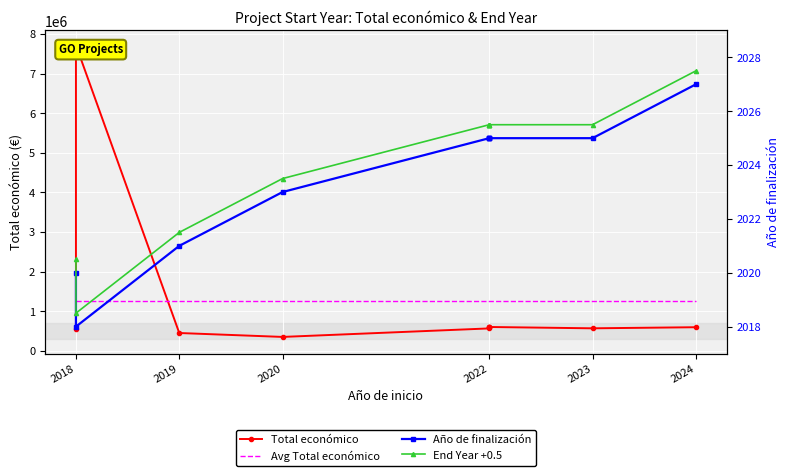

Reading left to right, extract all data points from this chart.

Total económico: 540000.0	7717171.0	447749.0	348843.0	563721.0	598672.0	599022.0	599754.0	566298.0	593715.0
Avg Total económico: 1257494.5	1257494.5	1257494.5	1257494.5	1257494.5	1257494.5	1257494.5	1257494.5	1257494.5	1257494.5
Año de finalización: 2020.0	2018.0	2021.0	2023.0	2025.0	2025.0	2025.0	2025.0	2025.0	2027.0
End Year +0.5: 2020.5	2018.5	2021.5	2023.5	2025.5	2025.5	2025.5	2025.5	2025.5	2027.5